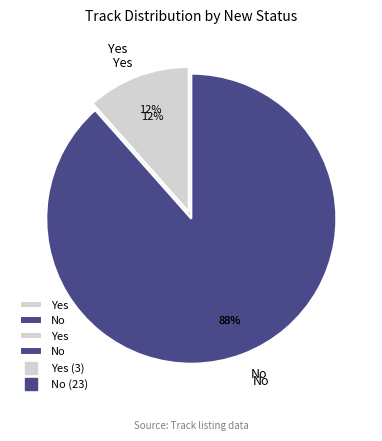

The No slice represents 96% of the pie. True or false?

False